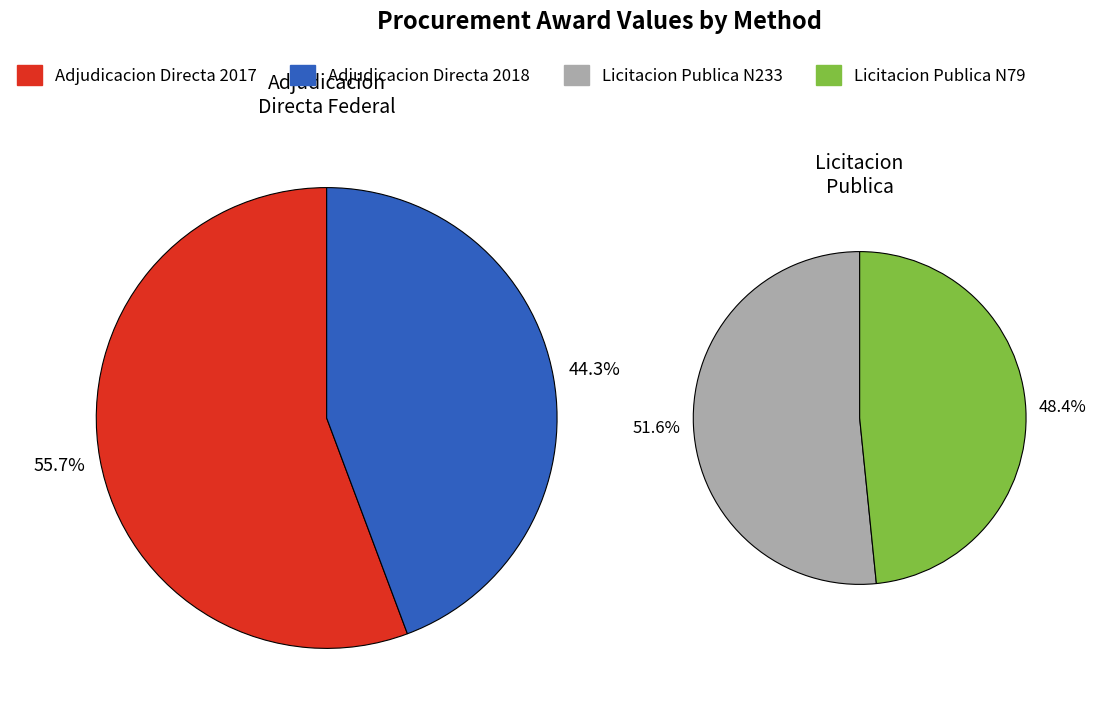

Which series changed the most between 0 and 1?

Adjudicacion Directa Federal